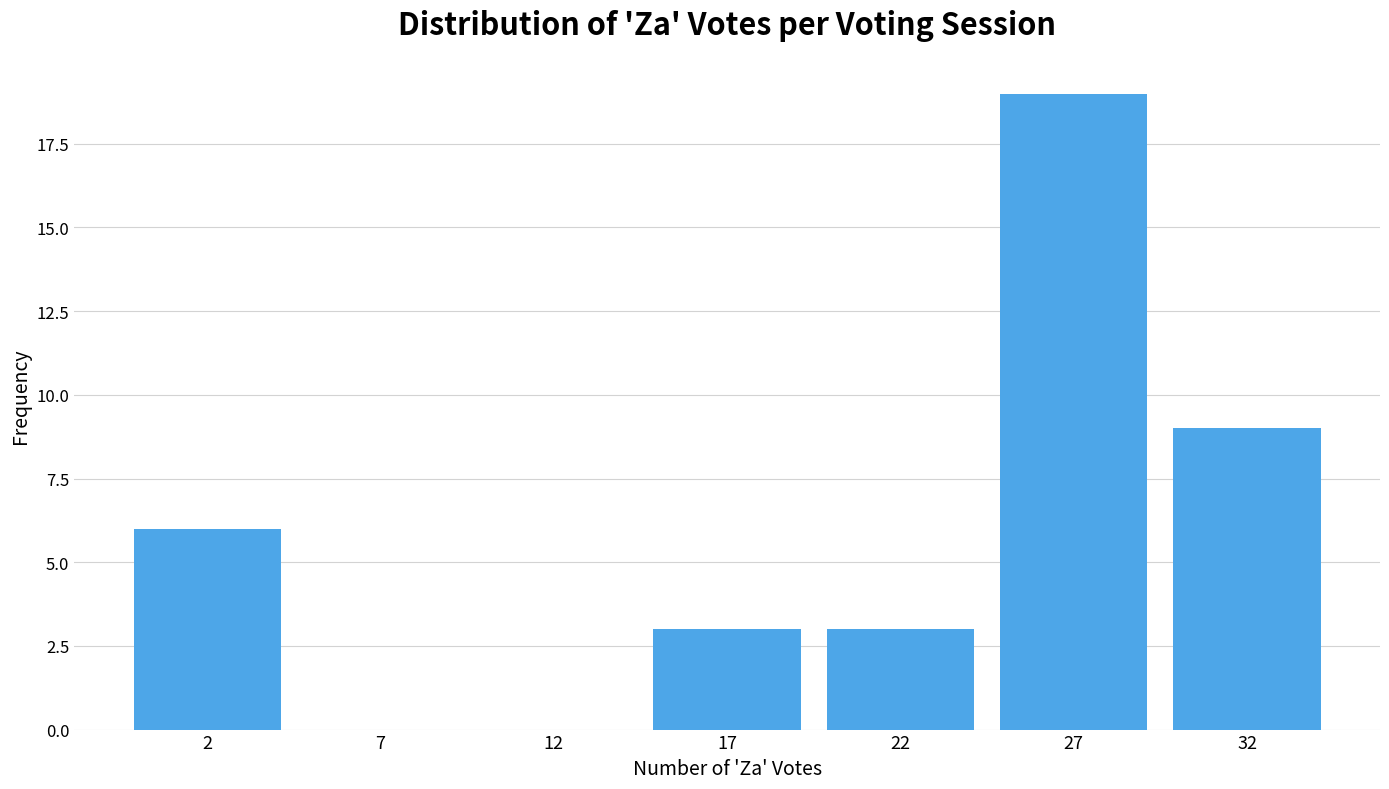

Reading right to left, extract all data points from this chart.

32=9	27=19	22=3	17=3	12=0	7=0	2=6